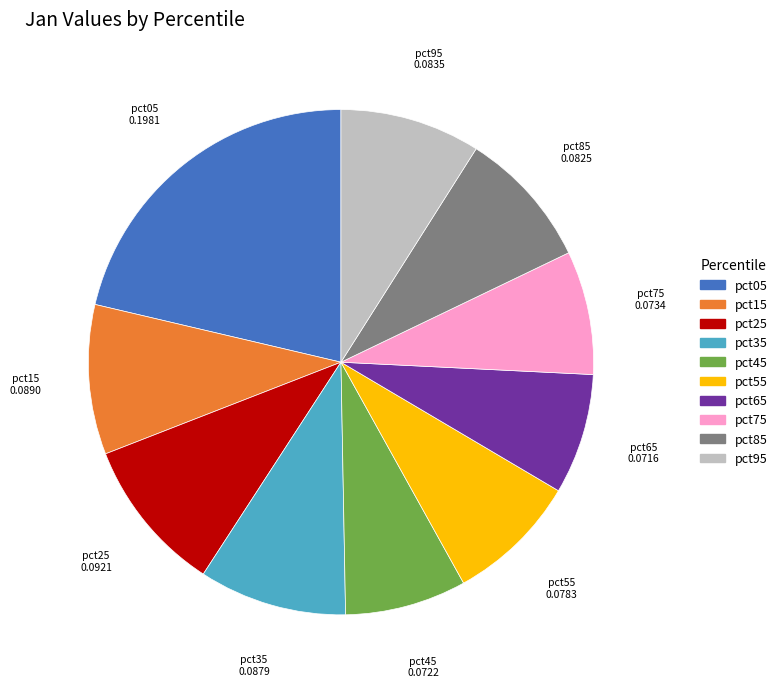

Which slice is the largest?

pct05